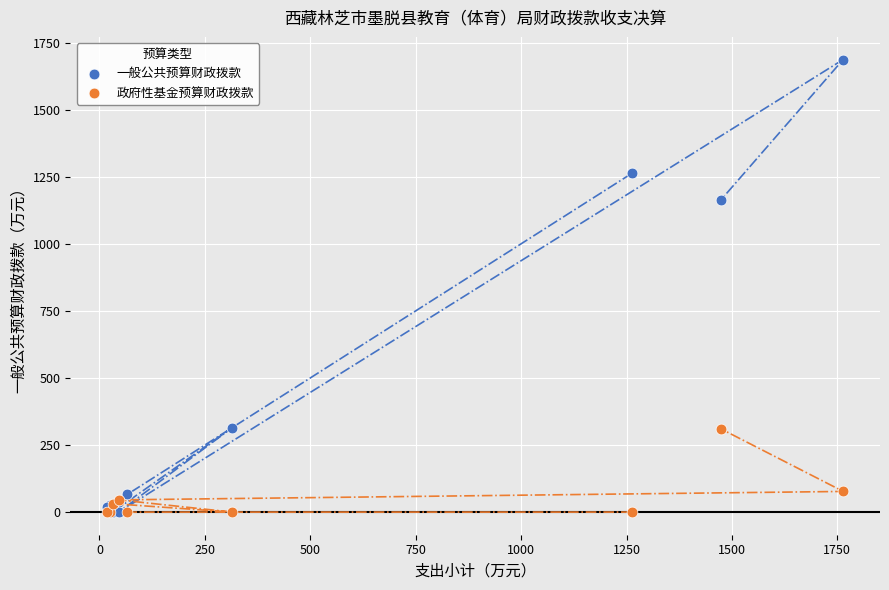

In the 一般公共预算财政拨款 series, what Y value is closest to 843?

1164.7